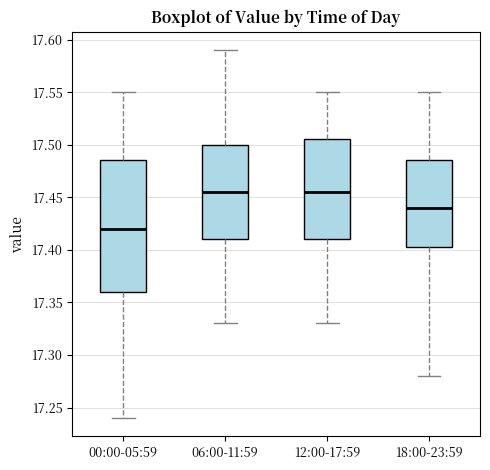

Which box is the tallest, from its lower edge to its upper edge?

00:00-05:59